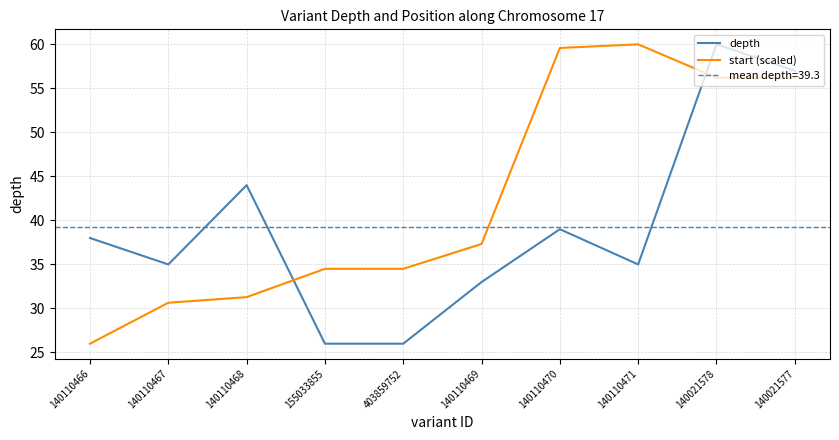

How many lines are shown in the chart?

2